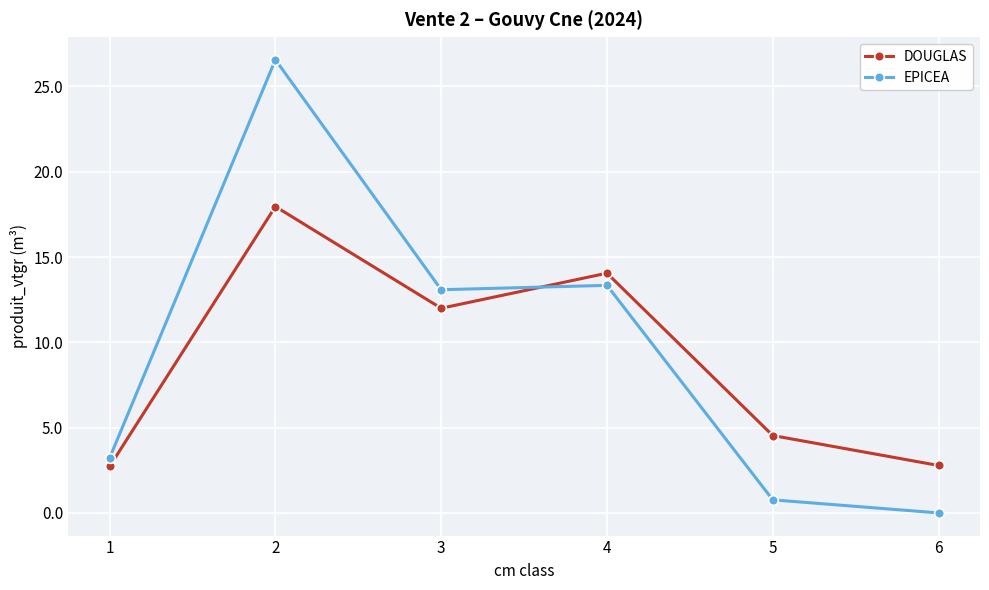

List the series in order of their overall mean, highest first.

EPICEA, DOUGLAS